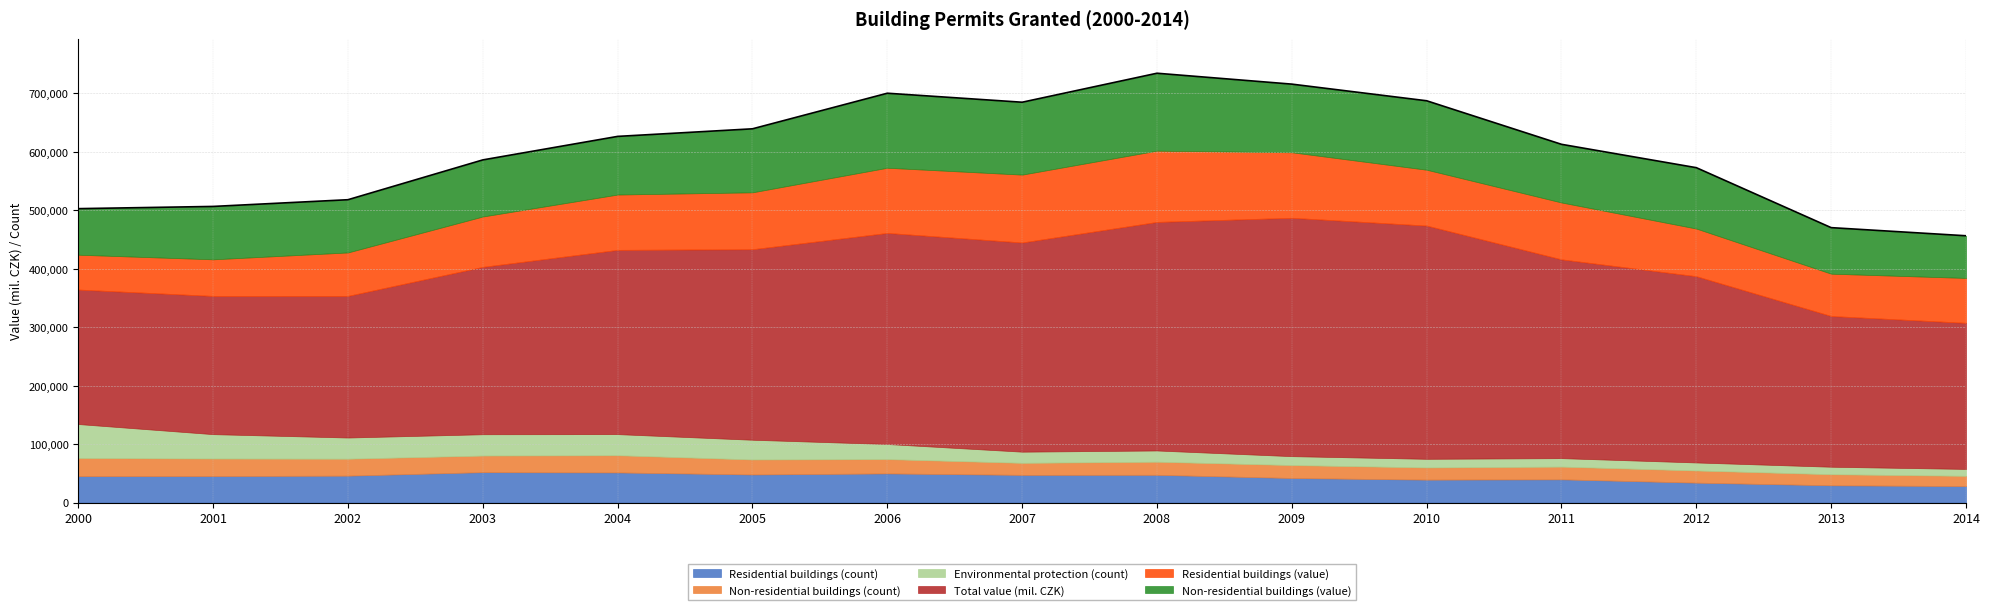

What is the difference between the maximum and second lowest values in the Non-residential buildings (count) series?

12196